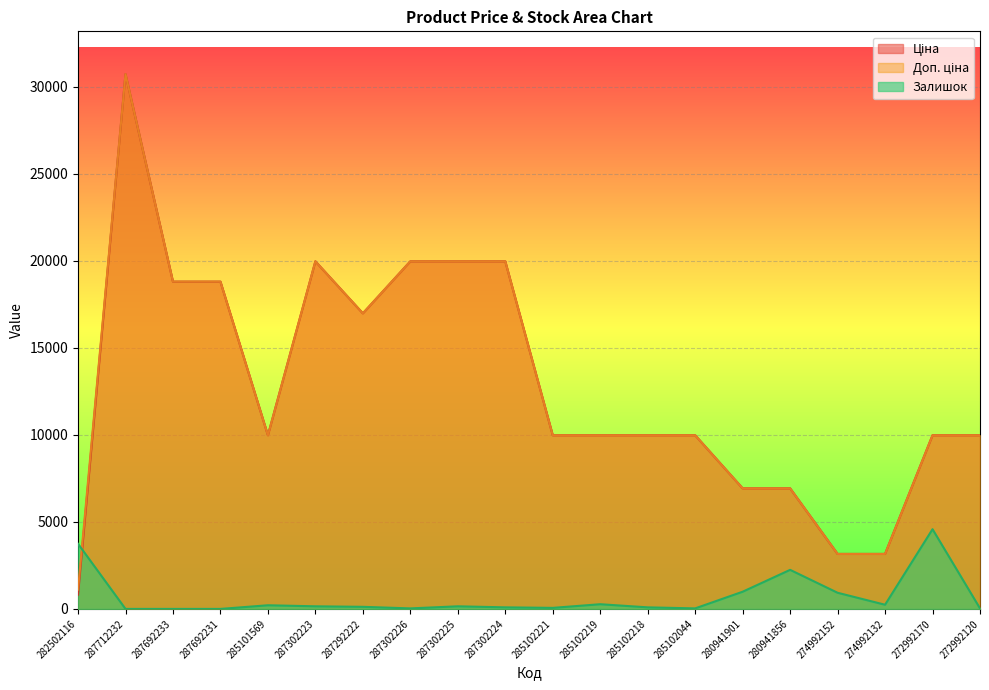

Where is Доп. ціна nearest to the value 15913?

287292222